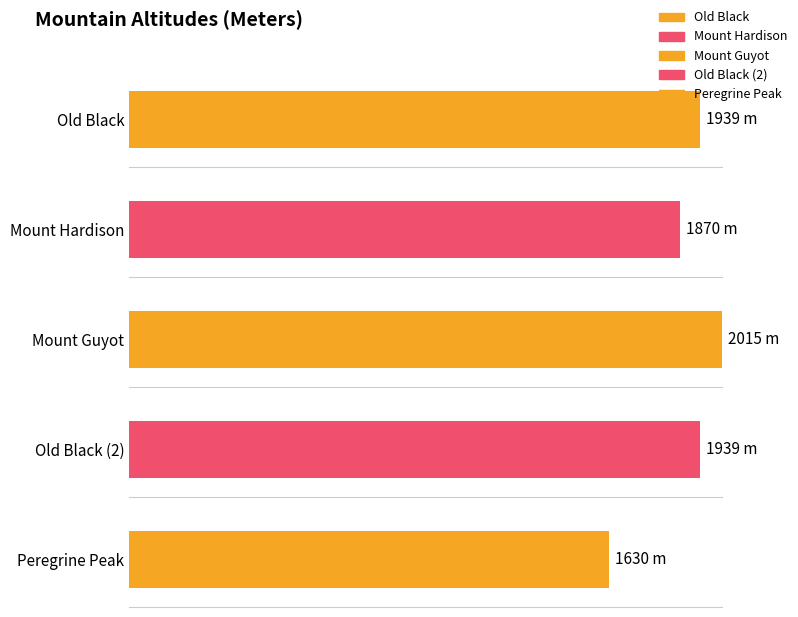

Between Mount Guyot and Old Black, which is larger?

Mount Guyot